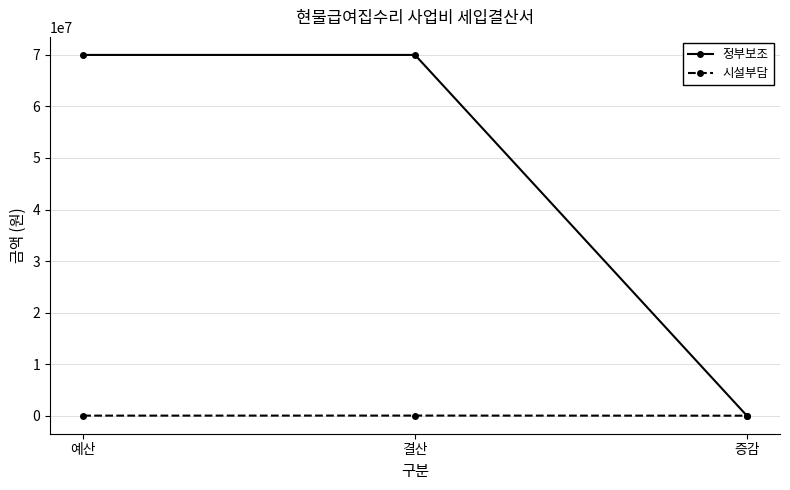

Which series has the largest range (max minus min)?

정부보조